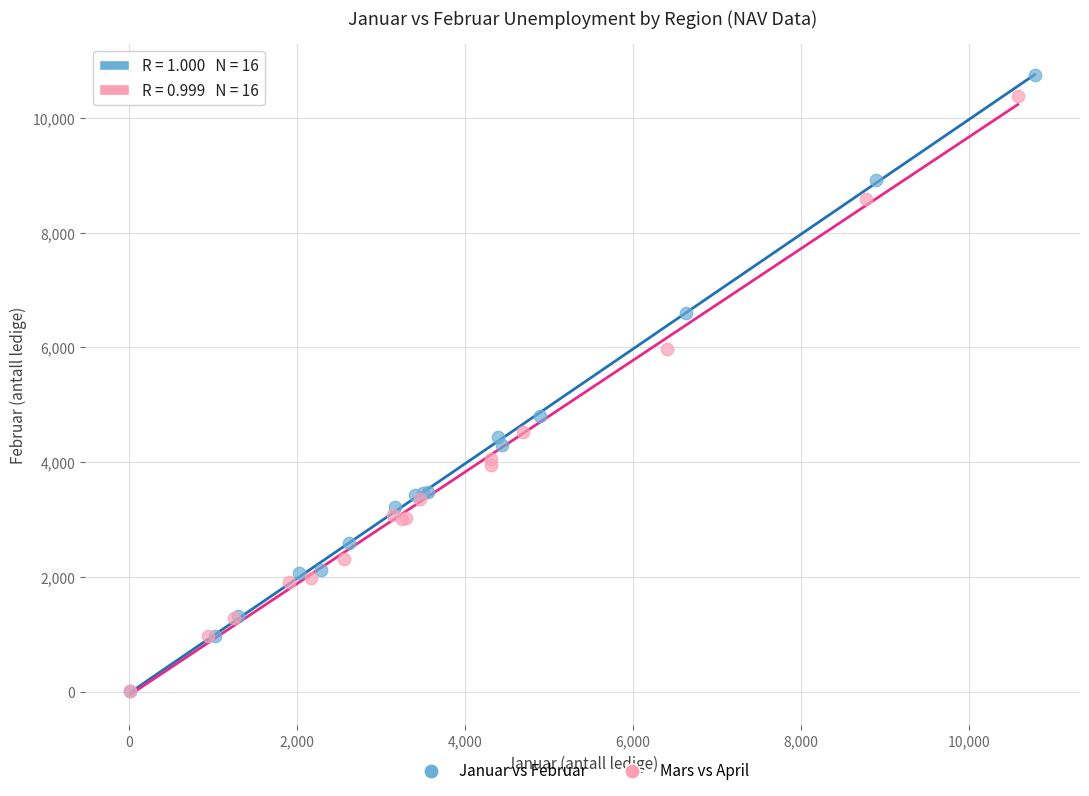

Which series reaches the maximum Y coordinate?

Januar vs Februar